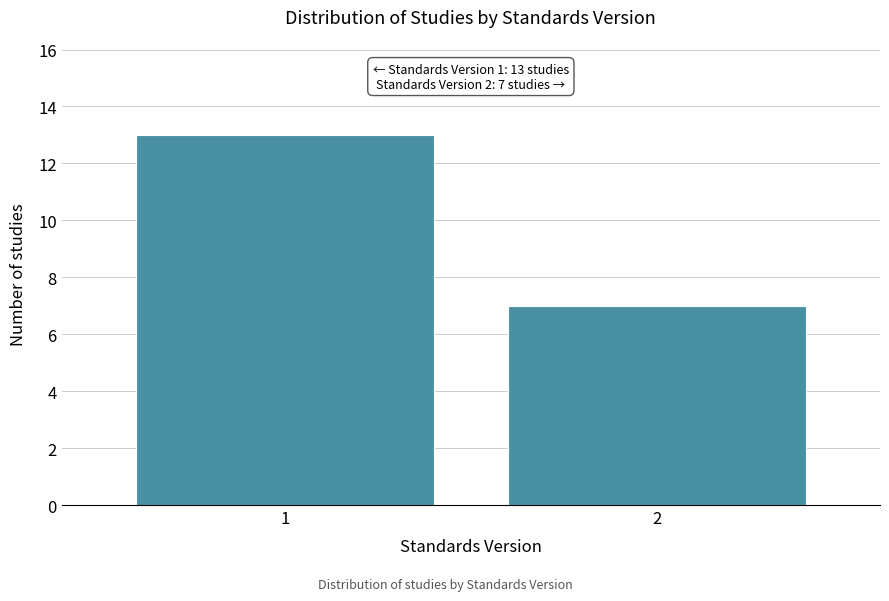

Reading left to right, what are all the values shown in this chart?

1=13	2=7